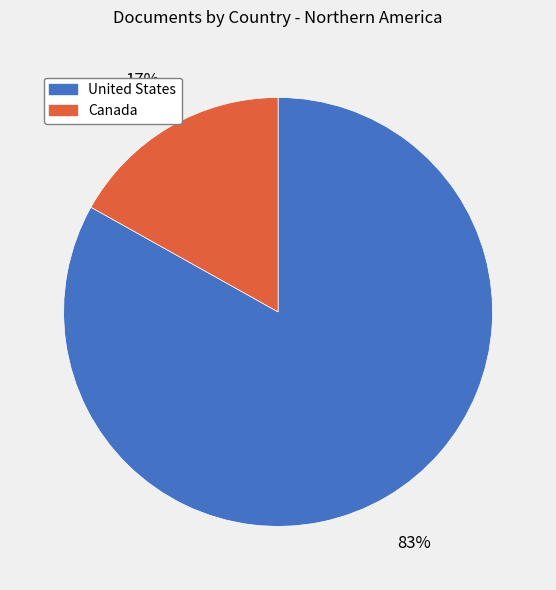

Does Canada represent more than half of the total?

No